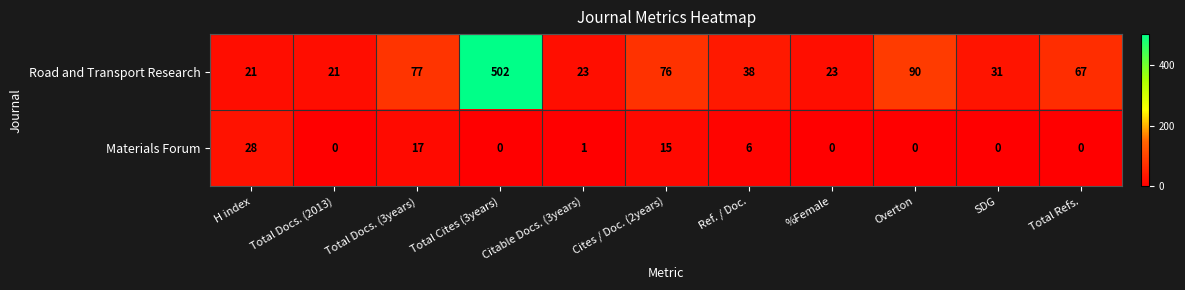

Read the Materials Forum value at Ref. / Doc., to the nearest 10.

10